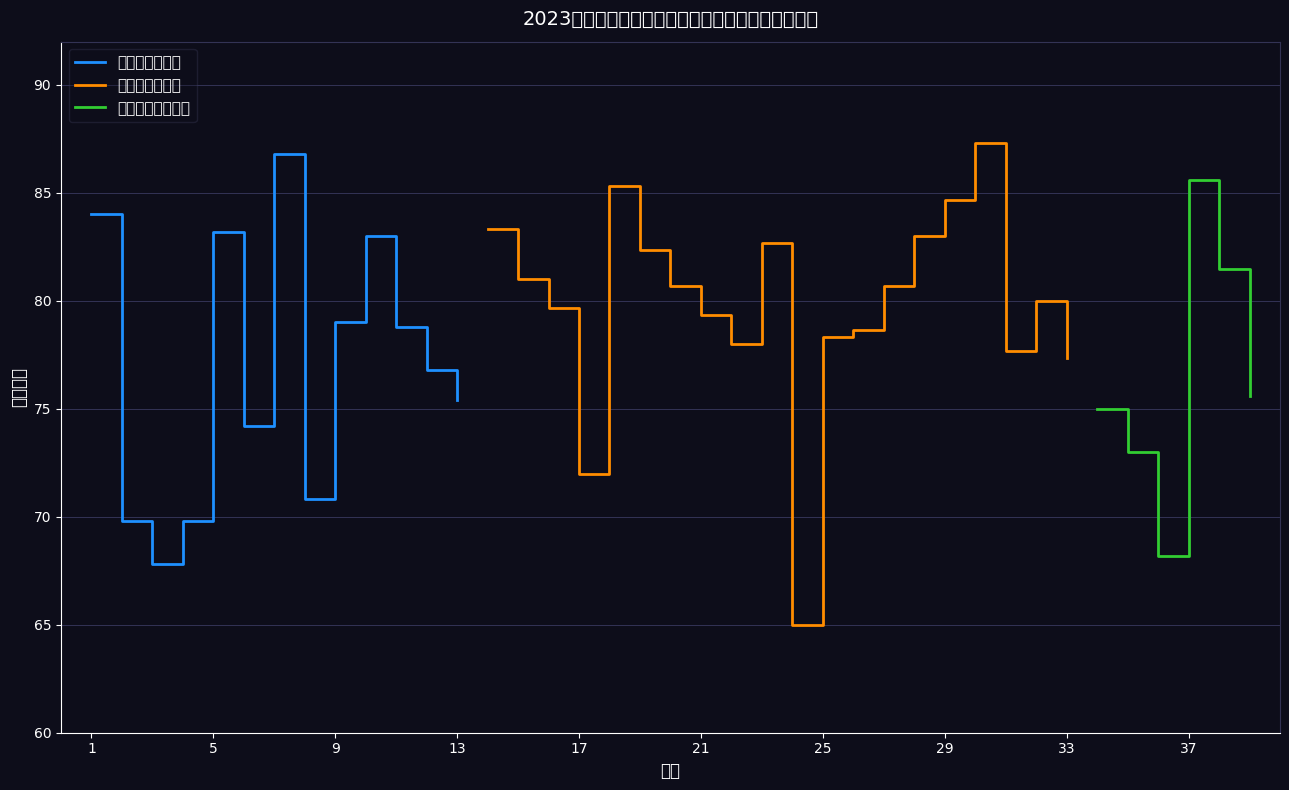

List the labels in order of 面试成绩 value, smallest first.

24, 3, 36, 2, 4, 8, 17, 35, 6, 34, 13, 39, 12, 33, 31, 22, 25, 26, 11, 9, 21, 16, 32, 20, 27, 15, 38, 19, 23, 10, 28, 5, 14, 1, 29, 18, 37, 7, 30